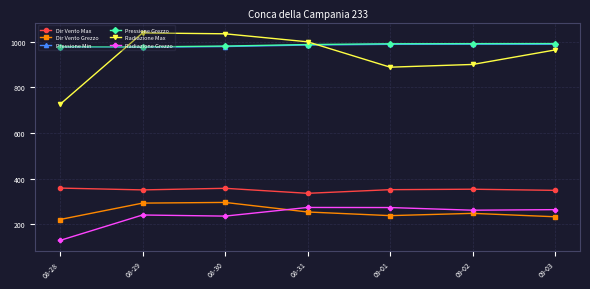

What is the value of the Radiazione Max point at the 5th from the left?

888.9